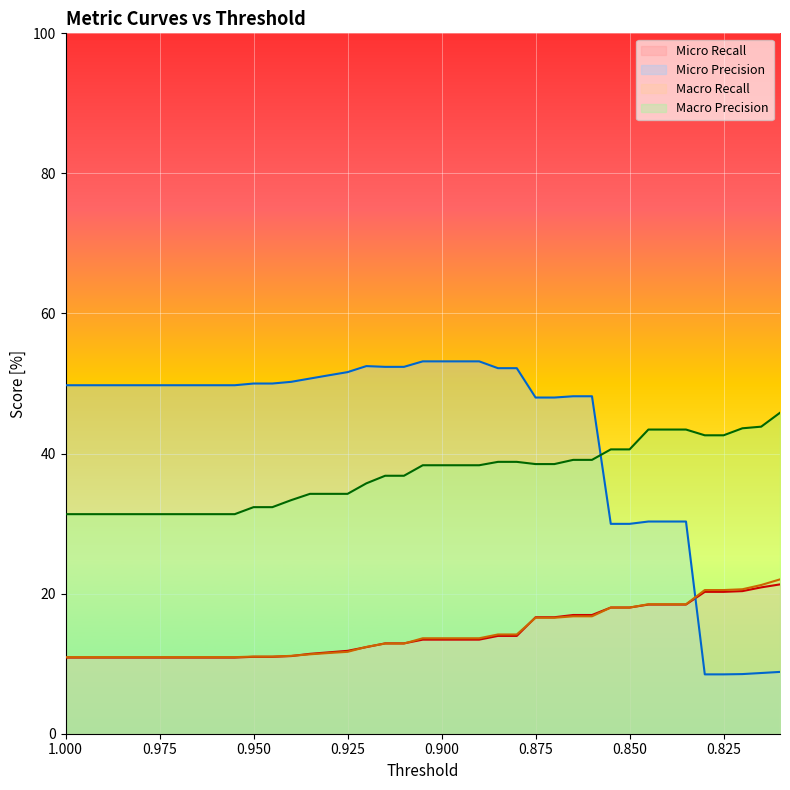

True or false: Micro Precision and Macro Recall cross at least once.

True